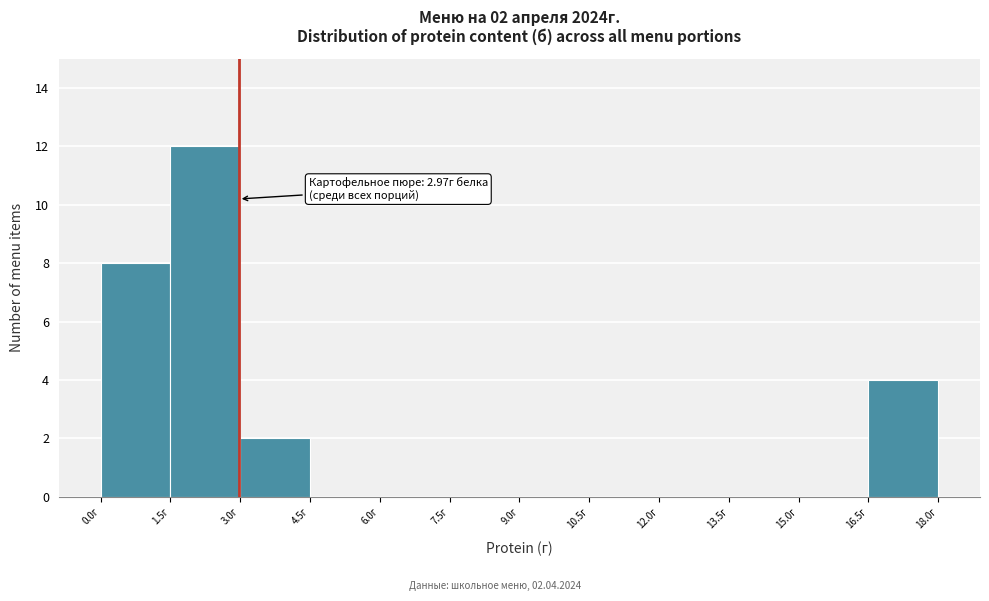

Over which range of the x-axis is the bar tallest?

1.5 to 3.0